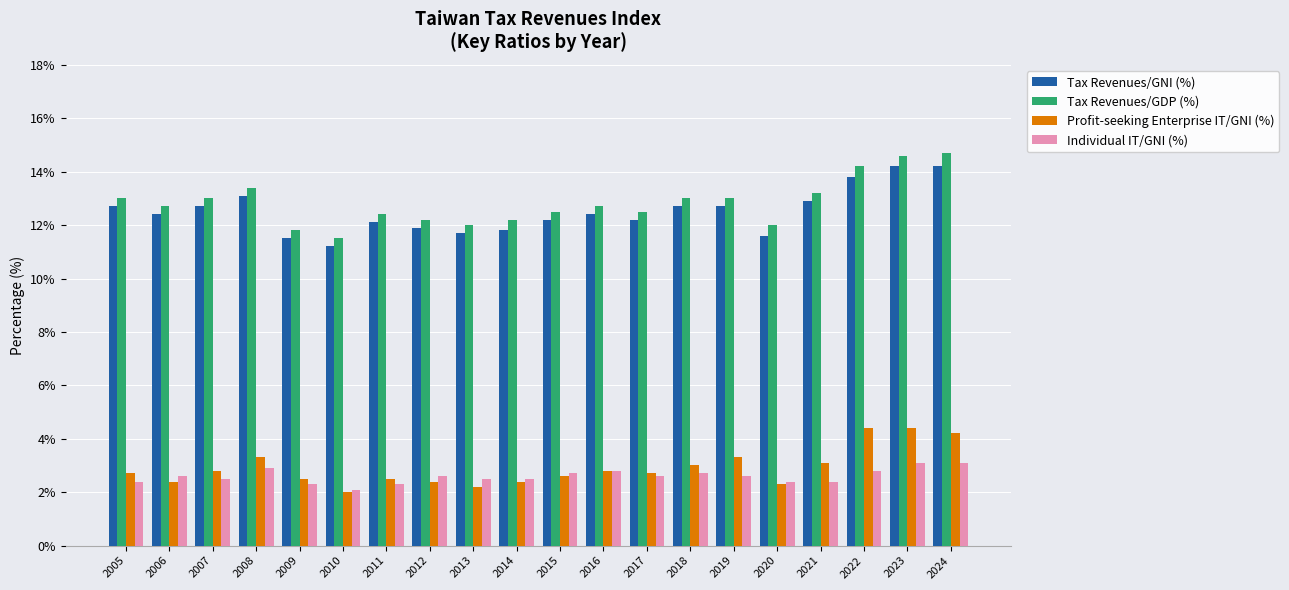

What is the spread (max minus min) of values at 2017?

9.9